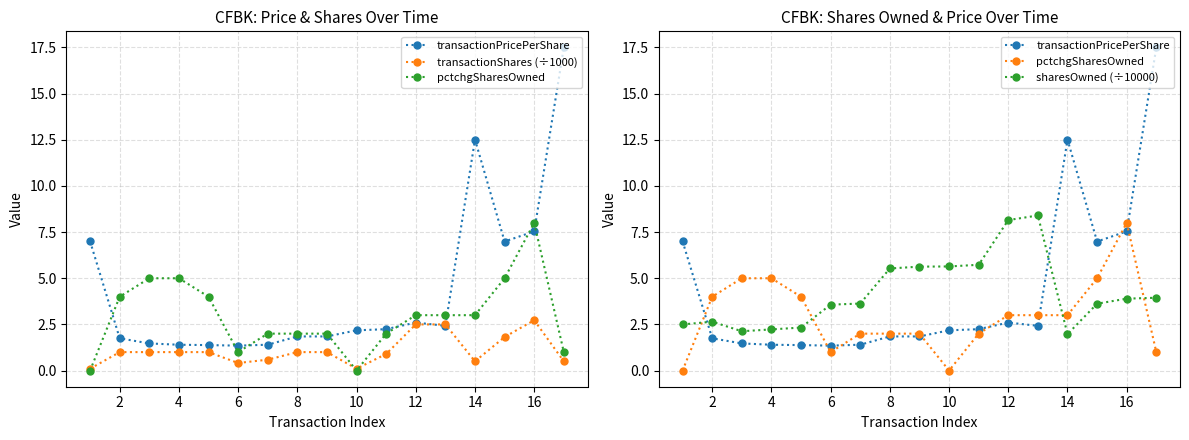

Between 2 and 14, which series saw the biggest shift?

transactionPricePerShare